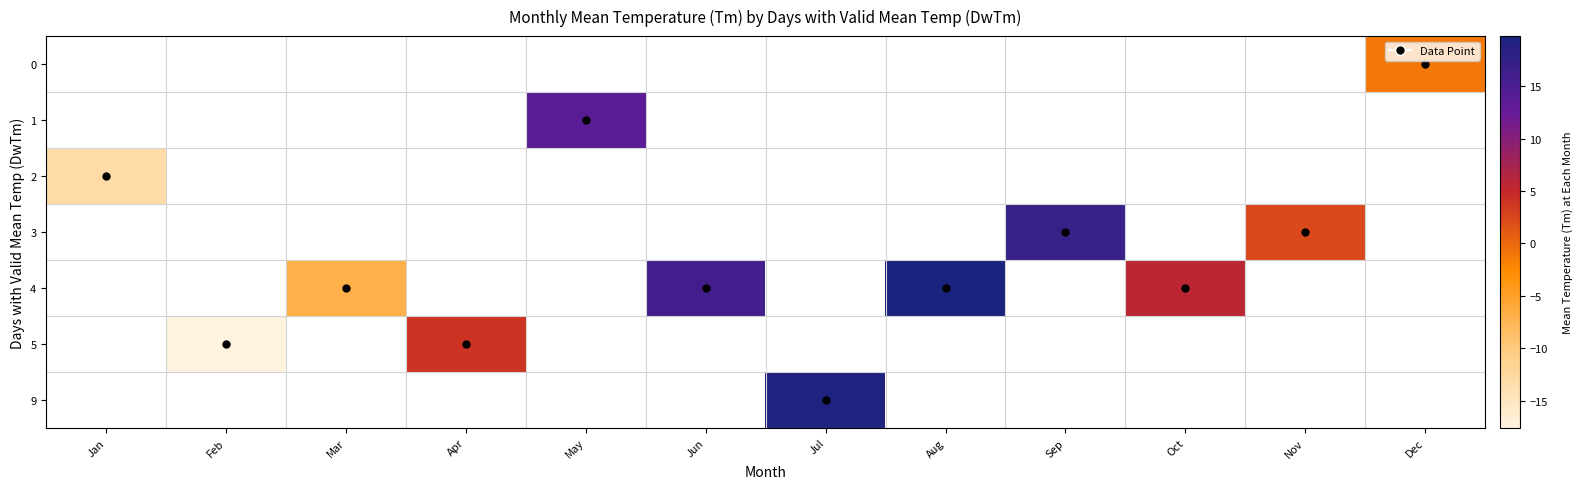

Between Dec and Nov, which is larger?

Nov